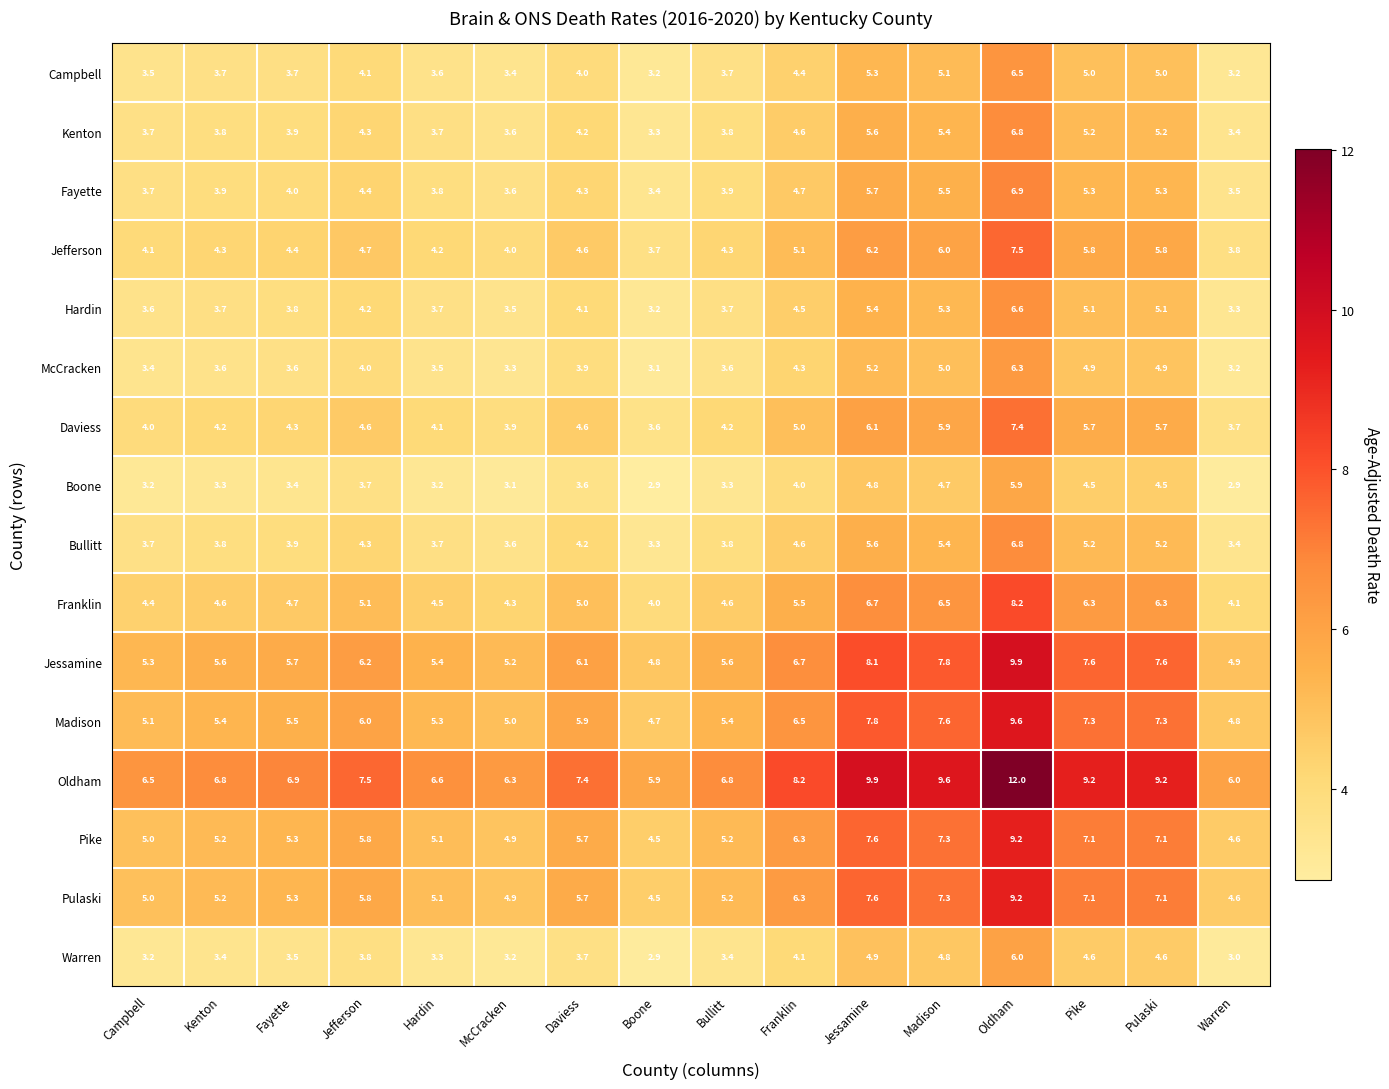

At which label is Boone closest to 4?

Franklin